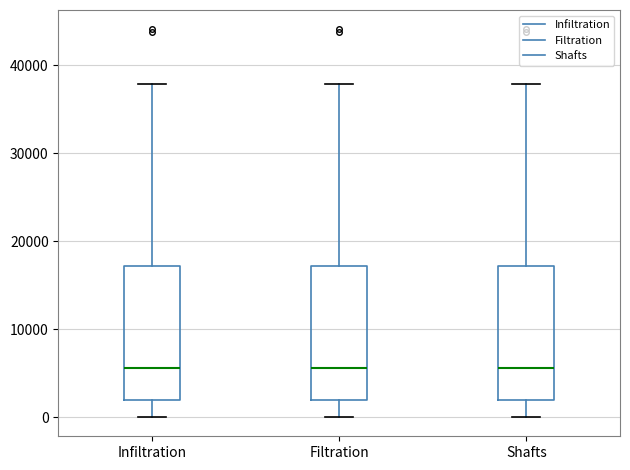

Reading left to right, read every box against the y-axis: the position of its median line, the range the box covers, and the ends of its whiskers. The values are not printed on the chart, so give them approximately, as read against the axis.

Infiltration: median 6000, box 2000 to 17000, whiskers 0 to 38000
Filtration: median 6000, box 2000 to 17000, whiskers 0 to 38000
Shafts: median 6000, box 2000 to 17000, whiskers 0 to 38000